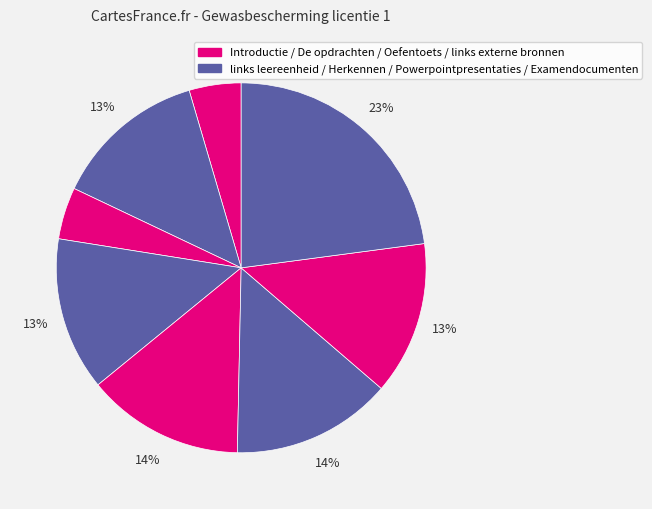

Which category has the smallest portion of the pie?

Introductie